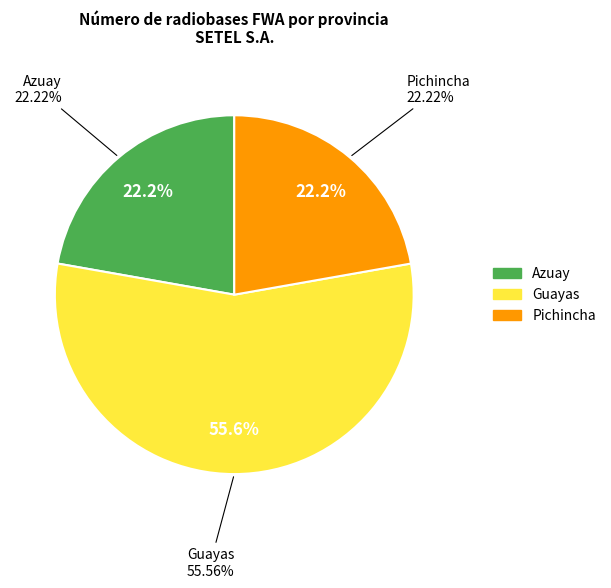

Does any single category account for the majority?

Yes